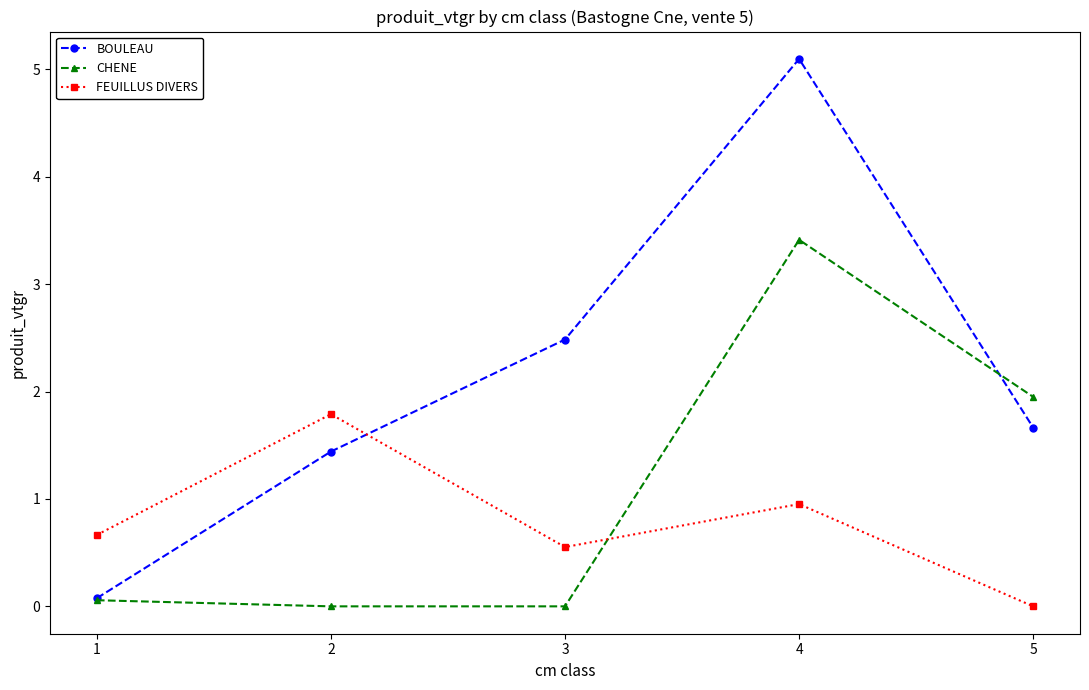

The CHENE series shows 0.0 at 2. True or false?

True